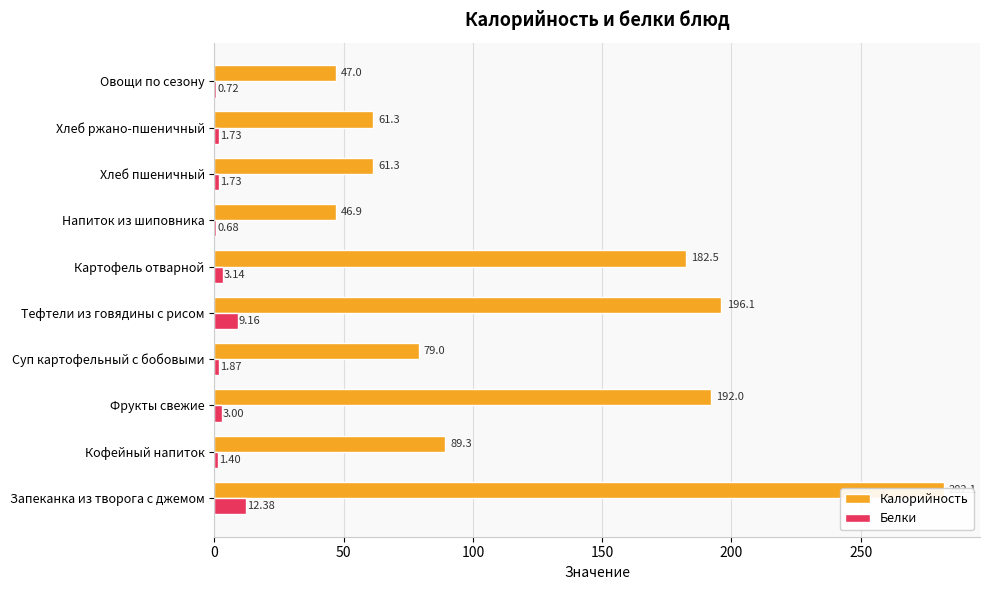

Count the number of data series in this chart.

2